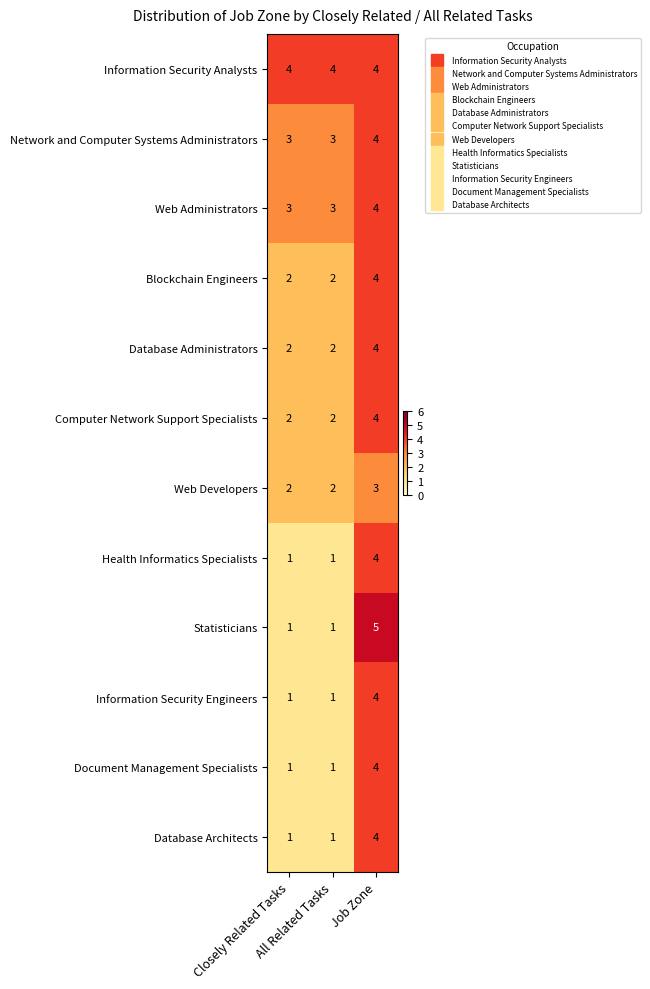

What is the highest value of the Document Management Specialists series?

4